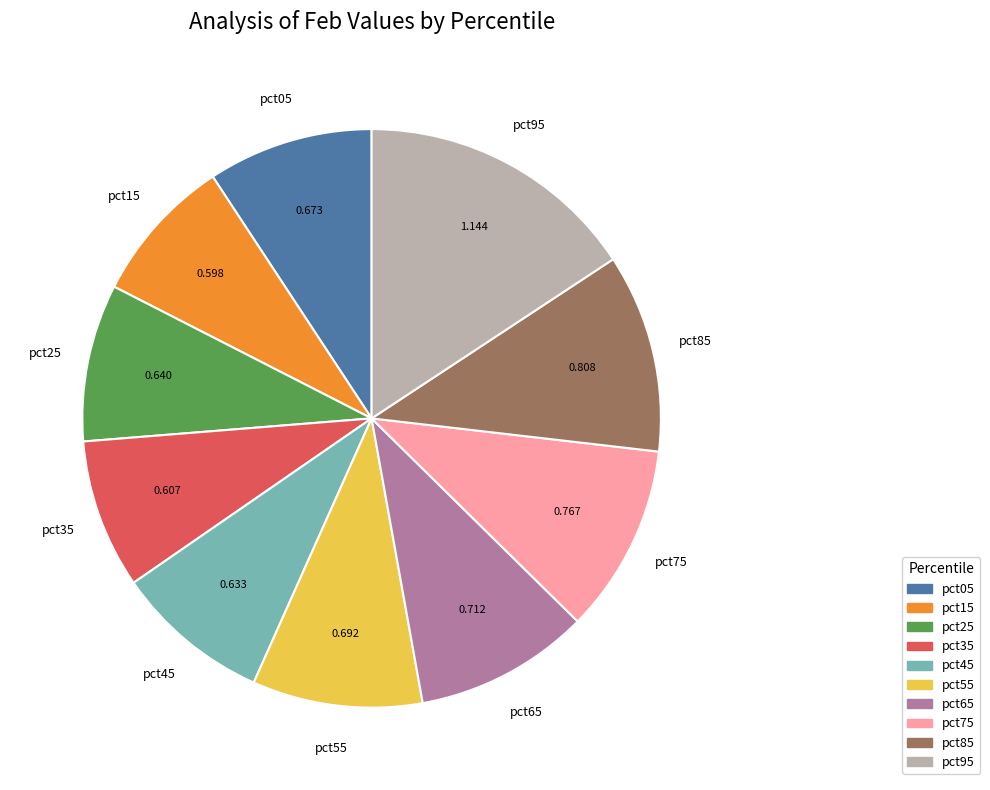

Which slice is the largest?

pct95